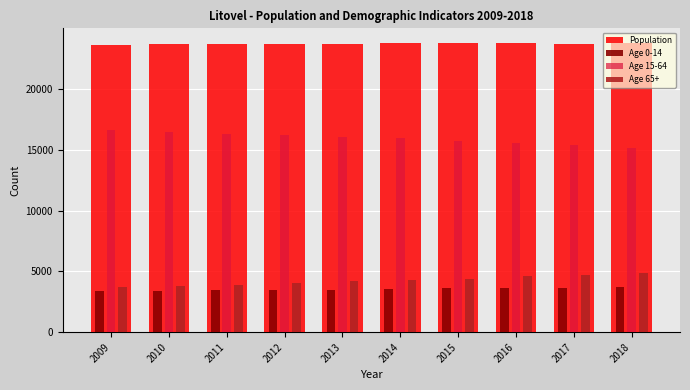

What is the average value of the Age 15-64 series?

15945